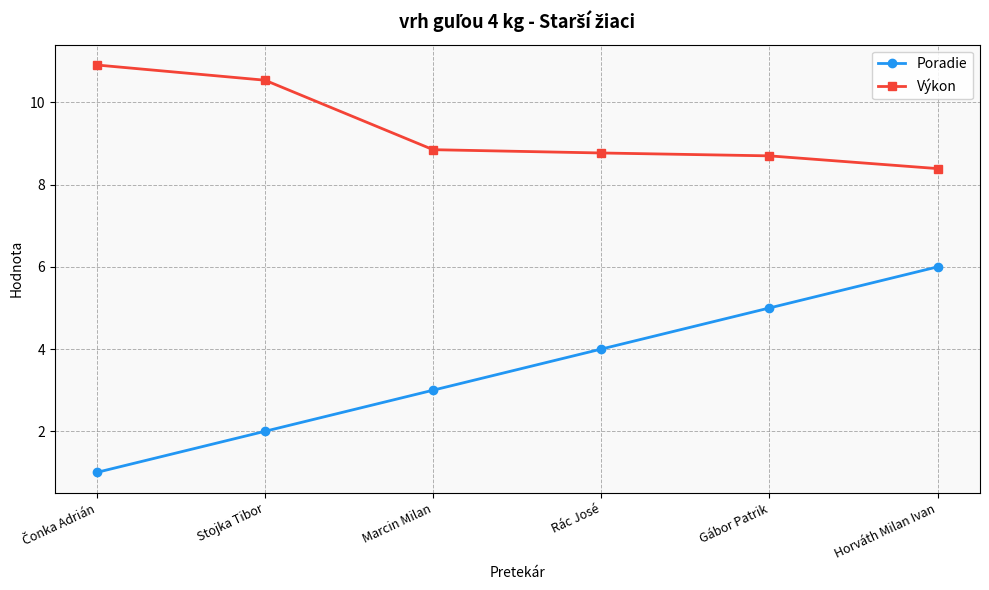

At Marcin Milan, list the series in order from largest to smallest.

Výkon, Poradie